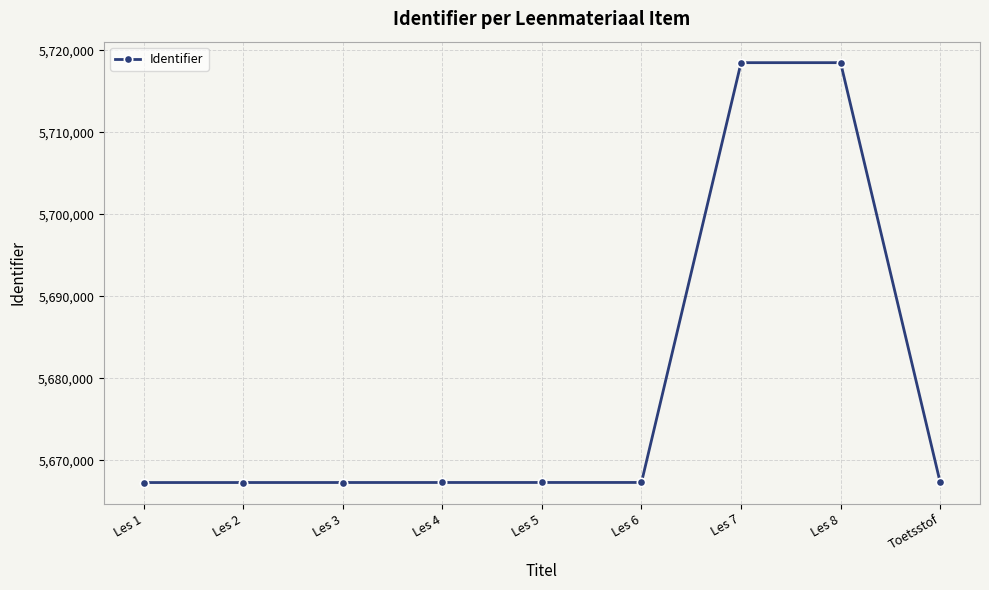

Is this an area chart (filled region under the line)?

No